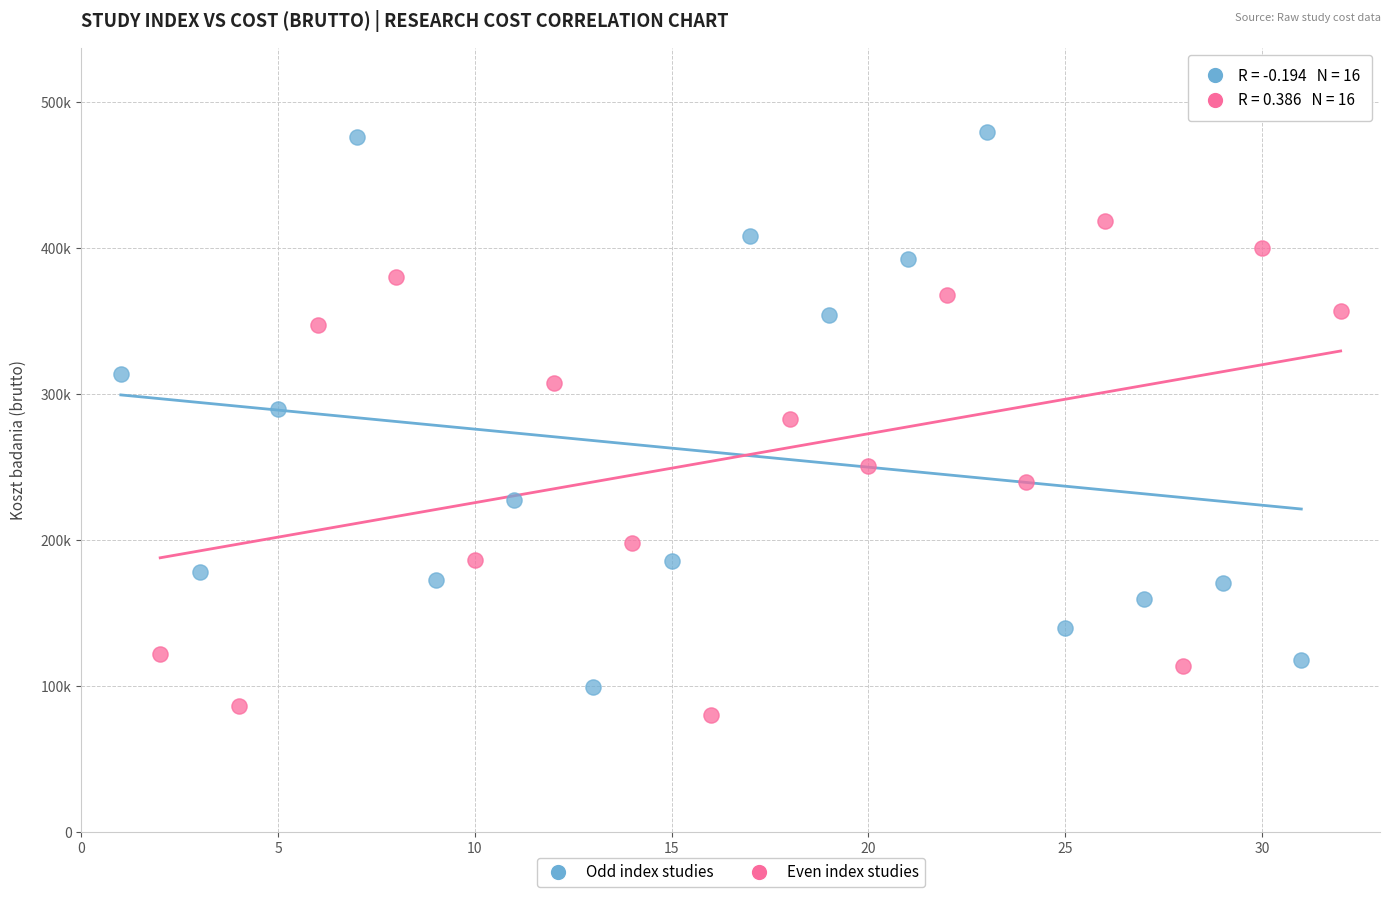

Which series contains the highest Y value?

Odd index studies